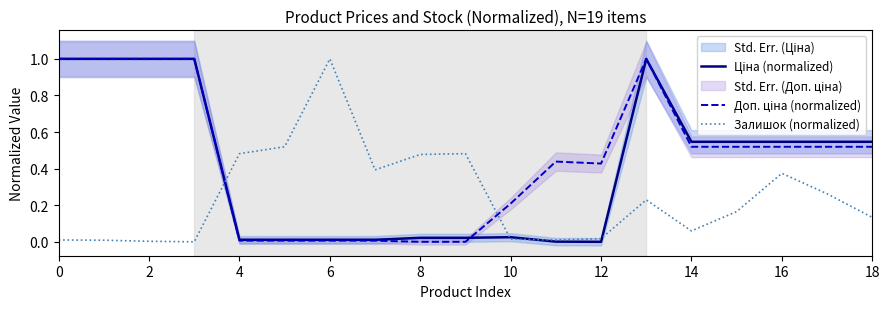

True or false: Залишок (normalized) has a value of 0.8 at 4.

False